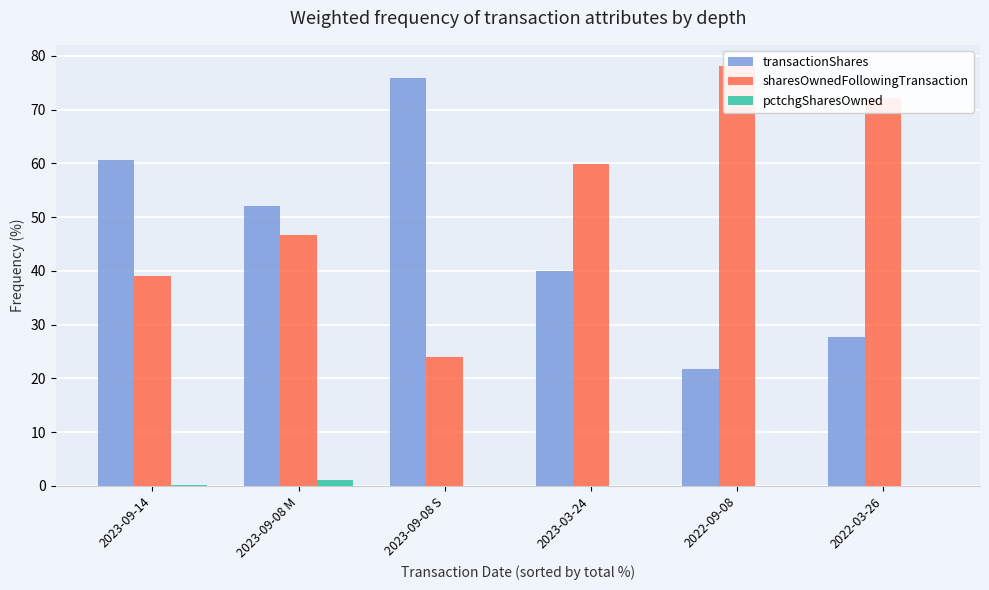

What is the difference between the maximum and minimum values in the sharesOwnedFollowingTransaction series?

54.1